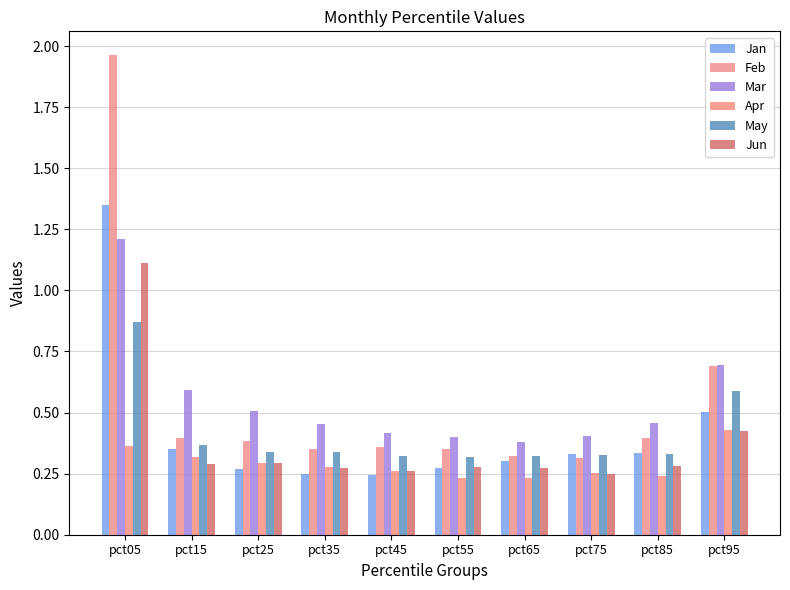

Count the number of data series in this chart.

6